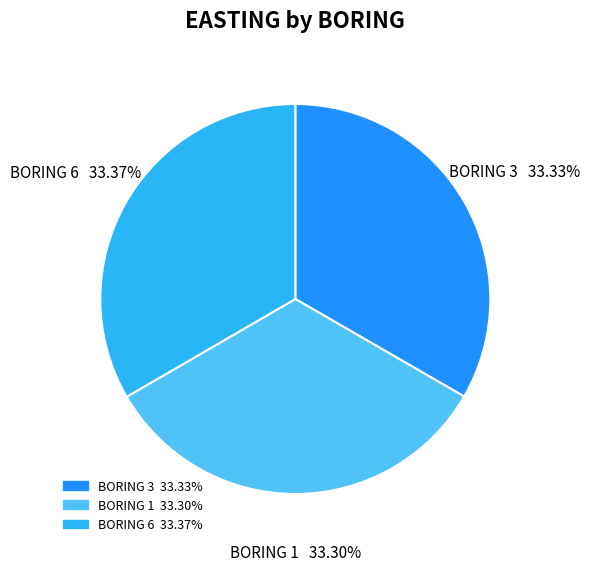

Does any single category account for the majority?

No